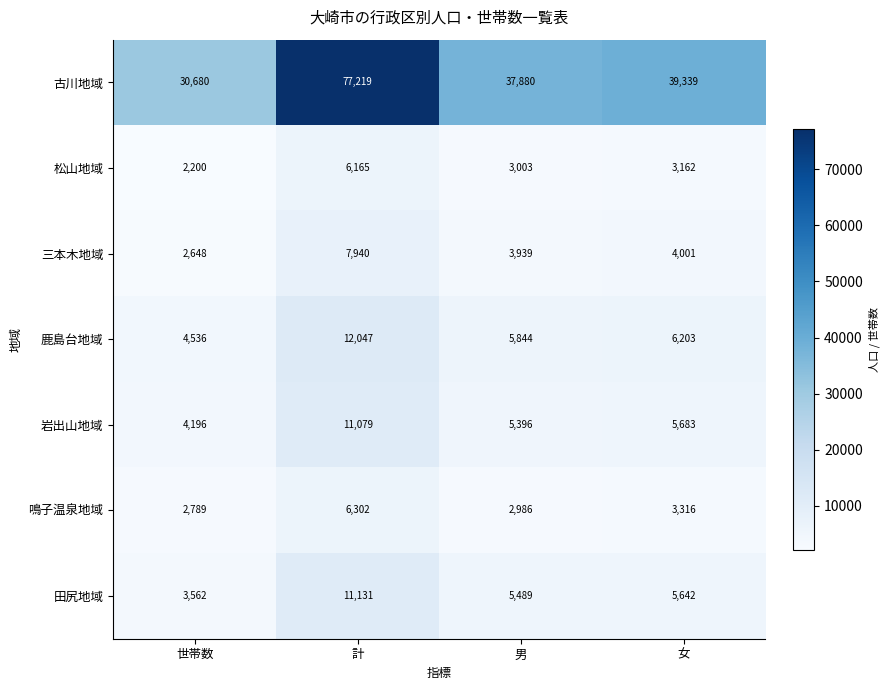

The 鹿島台地域 series shows 2606 at 計. True or false?

False